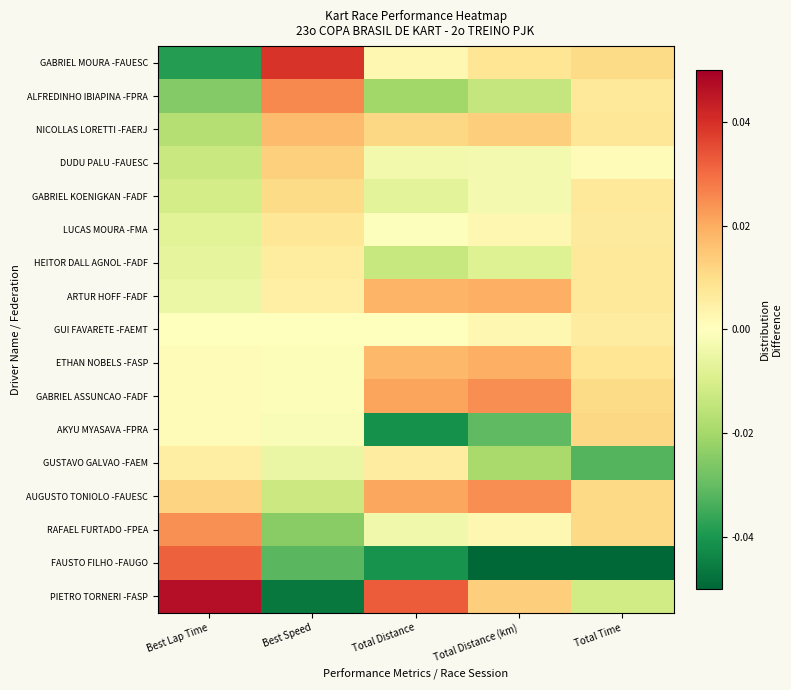

Reading left to right, extract all data points from this chart.

GABRIEL MOURA -FAUESC: Best Lap Time=-0.0	Best Speed=0.0	Total Distance=0.0	Total Distance (km)=0.0	Total Time=0.0
ALFREDINHO IBIAPINA -FPRA: Best Lap Time=-0.0	Best Speed=0.0	Total Distance=-0.0	Total Distance (km)=-0.0	Total Time=0.0
NICOLLAS LORETTI -FAERJ: Best Lap Time=-0.0	Best Speed=0.0	Total Distance=0.0	Total Distance (km)=0.0	Total Time=0.0
DUDU PALU -FAUESC: Best Lap Time=-0.0	Best Speed=0.0	Total Distance=-0.0	Total Distance (km)=-0.0	Total Time=0.0
GABRIEL KOENIGKAN -FADF: Best Lap Time=-0.0	Best Speed=0.0	Total Distance=-0.0	Total Distance (km)=-0.0	Total Time=0.0
LUCAS MOURA -FMA: Best Lap Time=-0.0	Best Speed=0.0	Total Distance=-0.0	Total Distance (km)=0.0	Total Time=0.0
HEITOR DALL AGNOL -FADF: Best Lap Time=-0.0	Best Speed=0.0	Total Distance=-0.0	Total Distance (km)=-0.0	Total Time=0.0
ARTUR HOFF -FADF: Best Lap Time=-0.0	Best Speed=0.0	Total Distance=0.0	Total Distance (km)=0.0	Total Time=0.0
GUI FAVARETE -FAEMT: Best Lap Time=0.0	Best Speed=-0.0	Total Distance=0.0	Total Distance (km)=0.0	Total Time=0.0
ETHAN NOBELS -FASP: Best Lap Time=0.0	Best Speed=-0.0	Total Distance=0.0	Total Distance (km)=0.0	Total Time=0.0
GABRIEL ASSUNCAO -FADF: Best Lap Time=0.0	Best Speed=-0.0	Total Distance=0.0	Total Distance (km)=0.0	Total Time=0.0
AKYU MYASAVA -FPRA: Best Lap Time=0.0	Best Speed=-0.0	Total Distance=-0.0	Total Distance (km)=-0.0	Total Time=0.0
GUSTAVO GALVAO -FAEM: Best Lap Time=0.0	Best Speed=-0.0	Total Distance=0.0	Total Distance (km)=-0.0	Total Time=-0.0
AUGUSTO TONIOLO -FAUESC: Best Lap Time=0.0	Best Speed=-0.0	Total Distance=0.0	Total Distance (km)=0.0	Total Time=0.0
RAFAEL FURTADO -FPEA: Best Lap Time=0.0	Best Speed=-0.0	Total Distance=-0.0	Total Distance (km)=0.0	Total Time=0.0
FAUSTO FILHO -FAUGO: Best Lap Time=0.0	Best Speed=-0.0	Total Distance=-0.0	Total Distance (km)=-0.1	Total Time=-0.1
PIETRO TORNERI -FASP: Best Lap Time=0.0	Best Speed=-0.0	Total Distance=0.0	Total Distance (km)=0.0	Total Time=-0.0